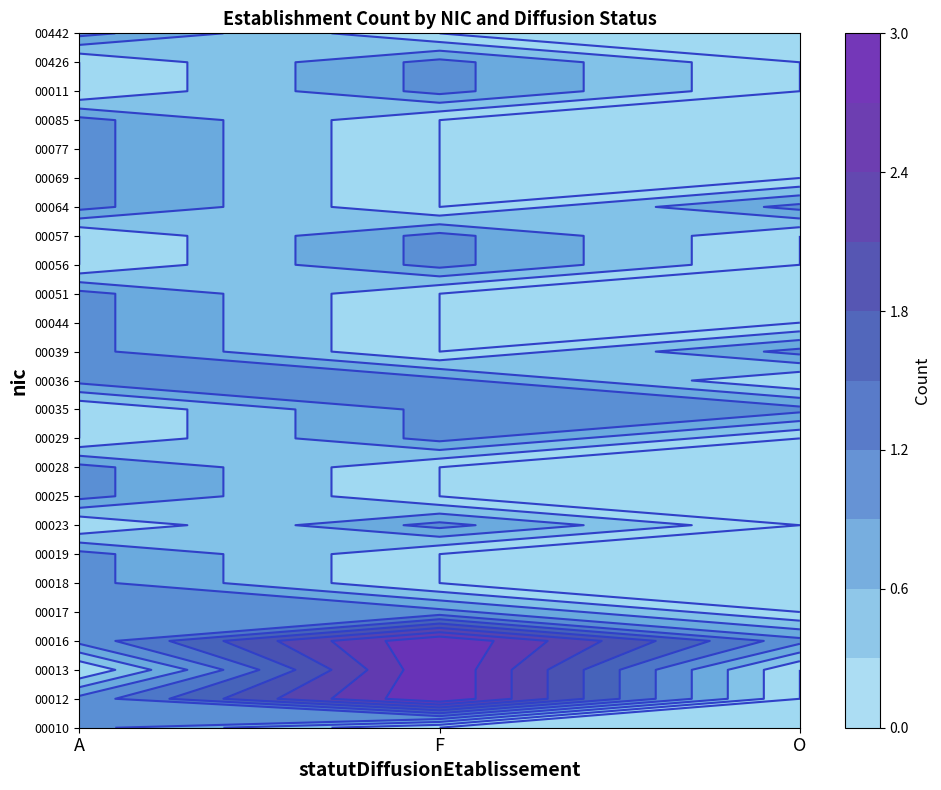

What is the difference between the maximum and minimum values in the 00036 series?

1